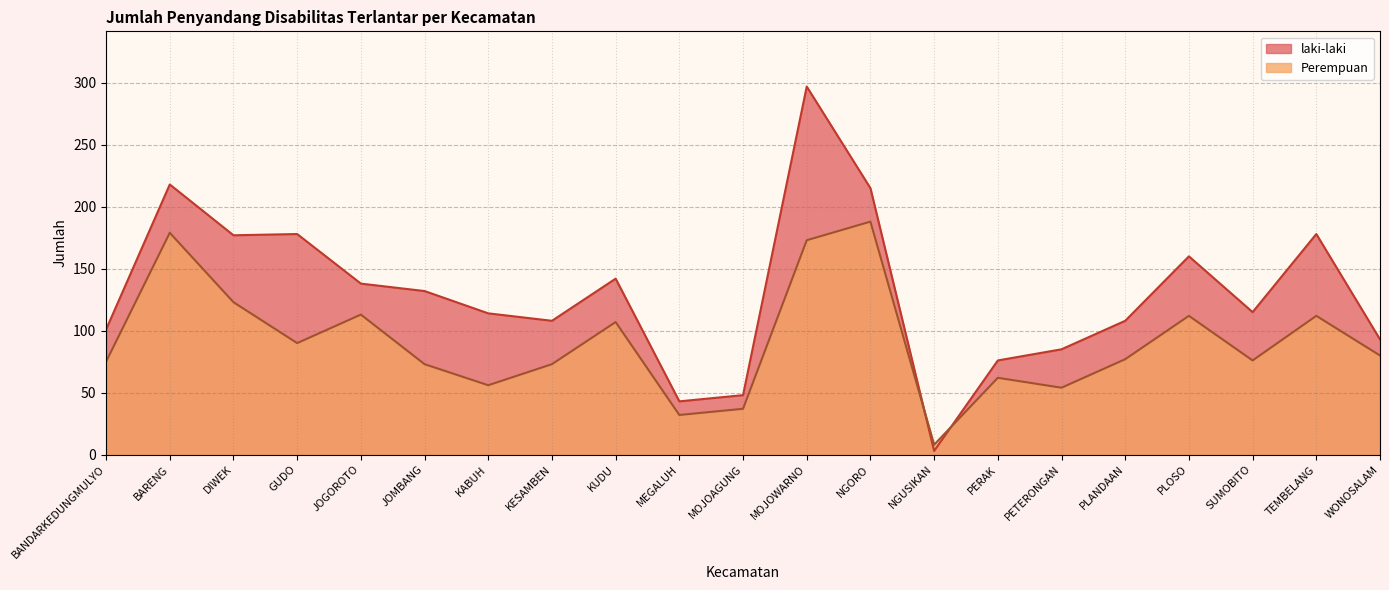

At which category is the sum across all series the highest?

MOJOWARNO